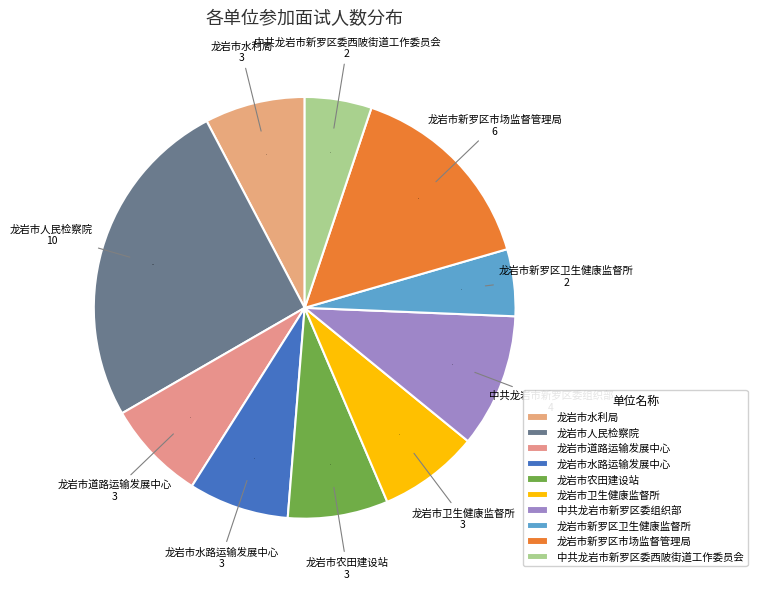

How many segments does this pie chart have?

10